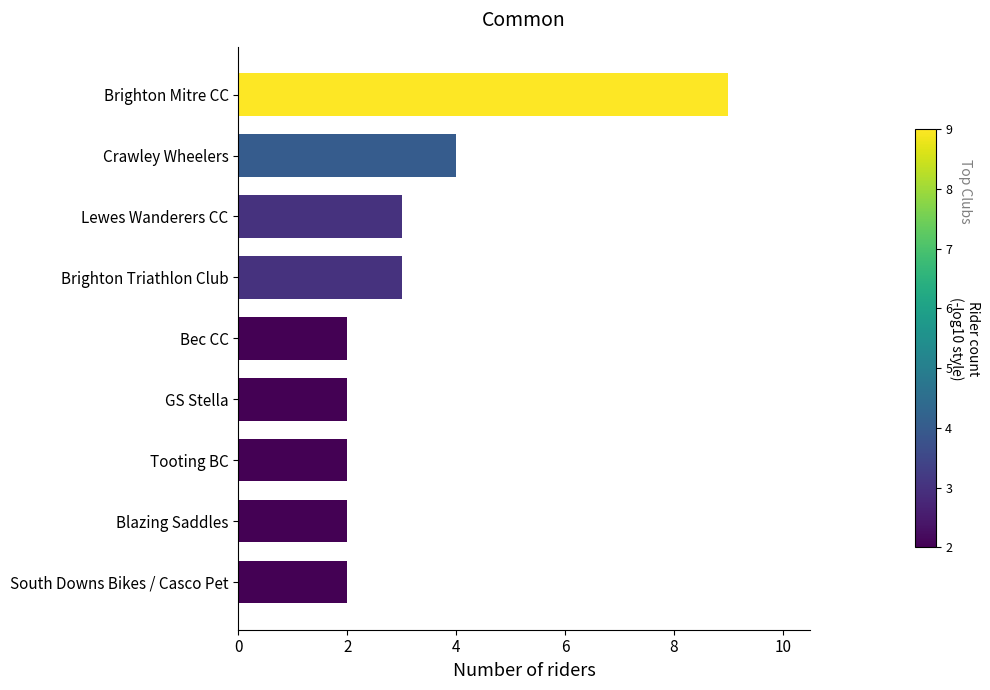

The chart shows a value of 2 at Blazing Saddles. True or false?

True